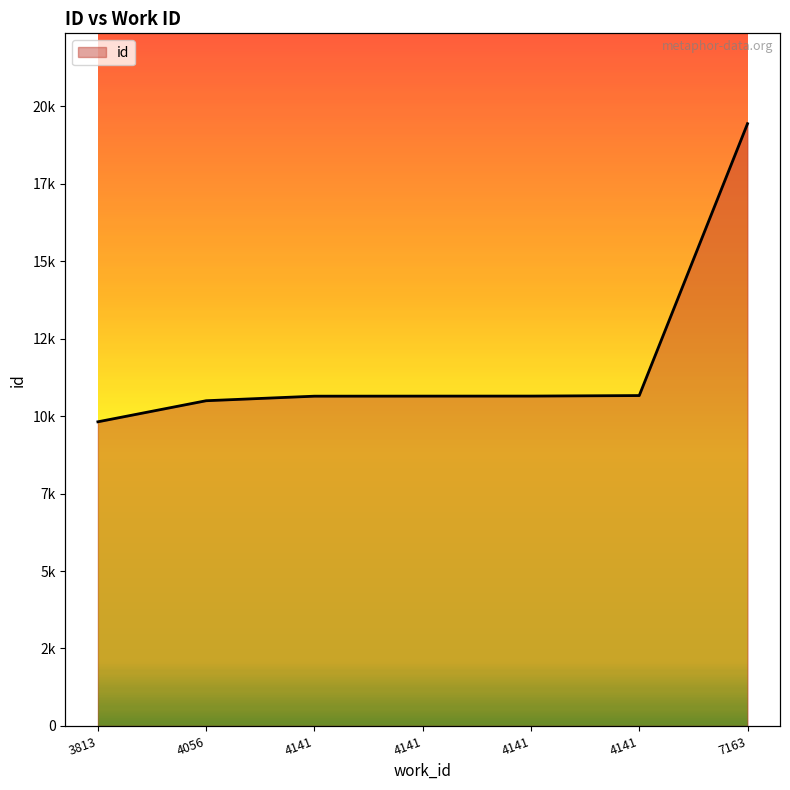

True or false: there are more than 2 points higher than both neighbors.

False